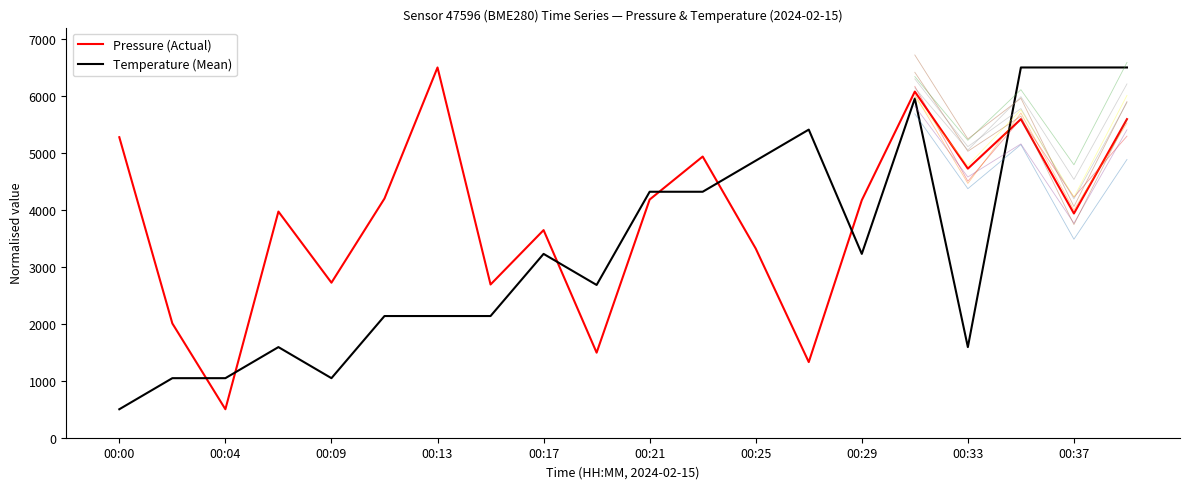

The value of Pressure (Actual) at 00:09 is 2721.8. True or false?

True